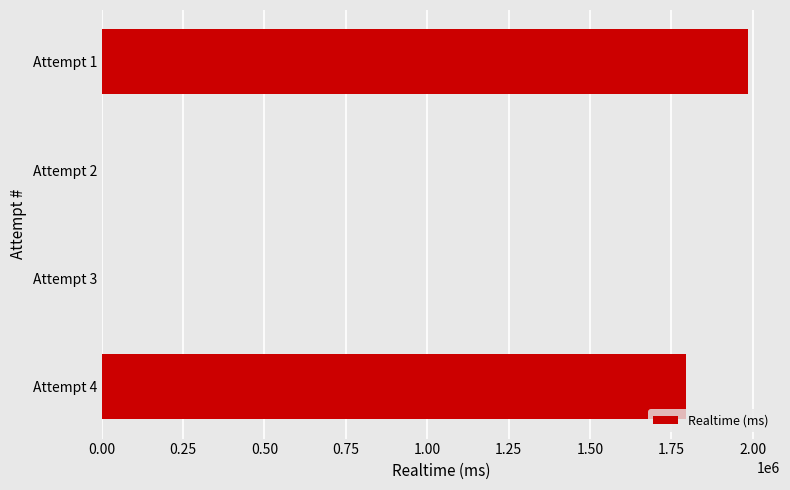

Which has a higher value, Attempt 1 or Attempt 4?

Attempt 1